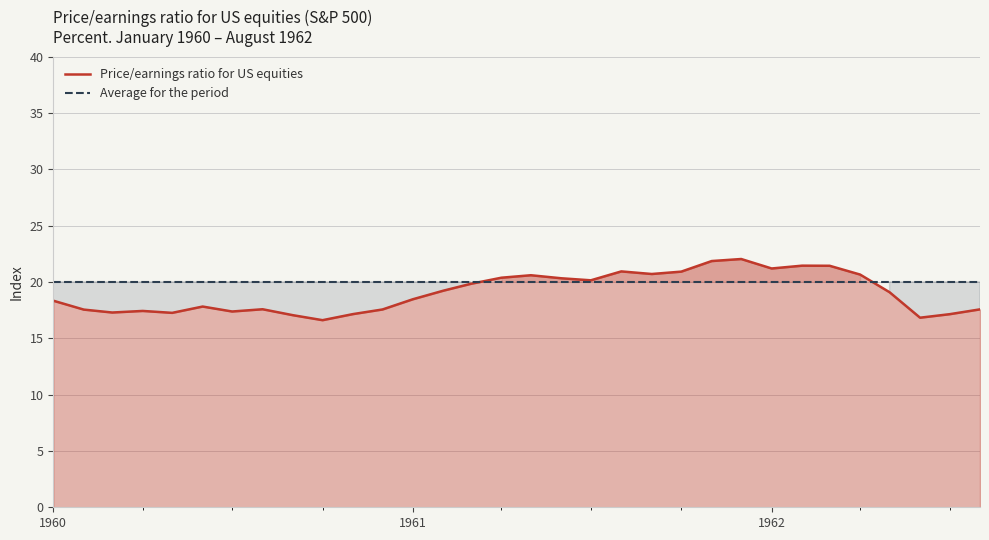

What is the value of the Average for the period point at the 7th from the left?

20.0